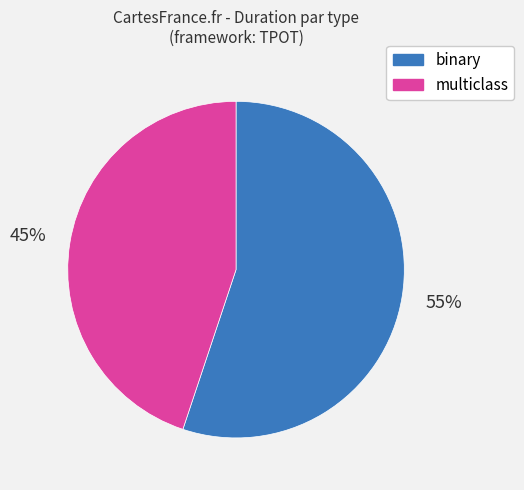

To the nearest percent, what is the difference between the largest and smallest slice percentages?

10%